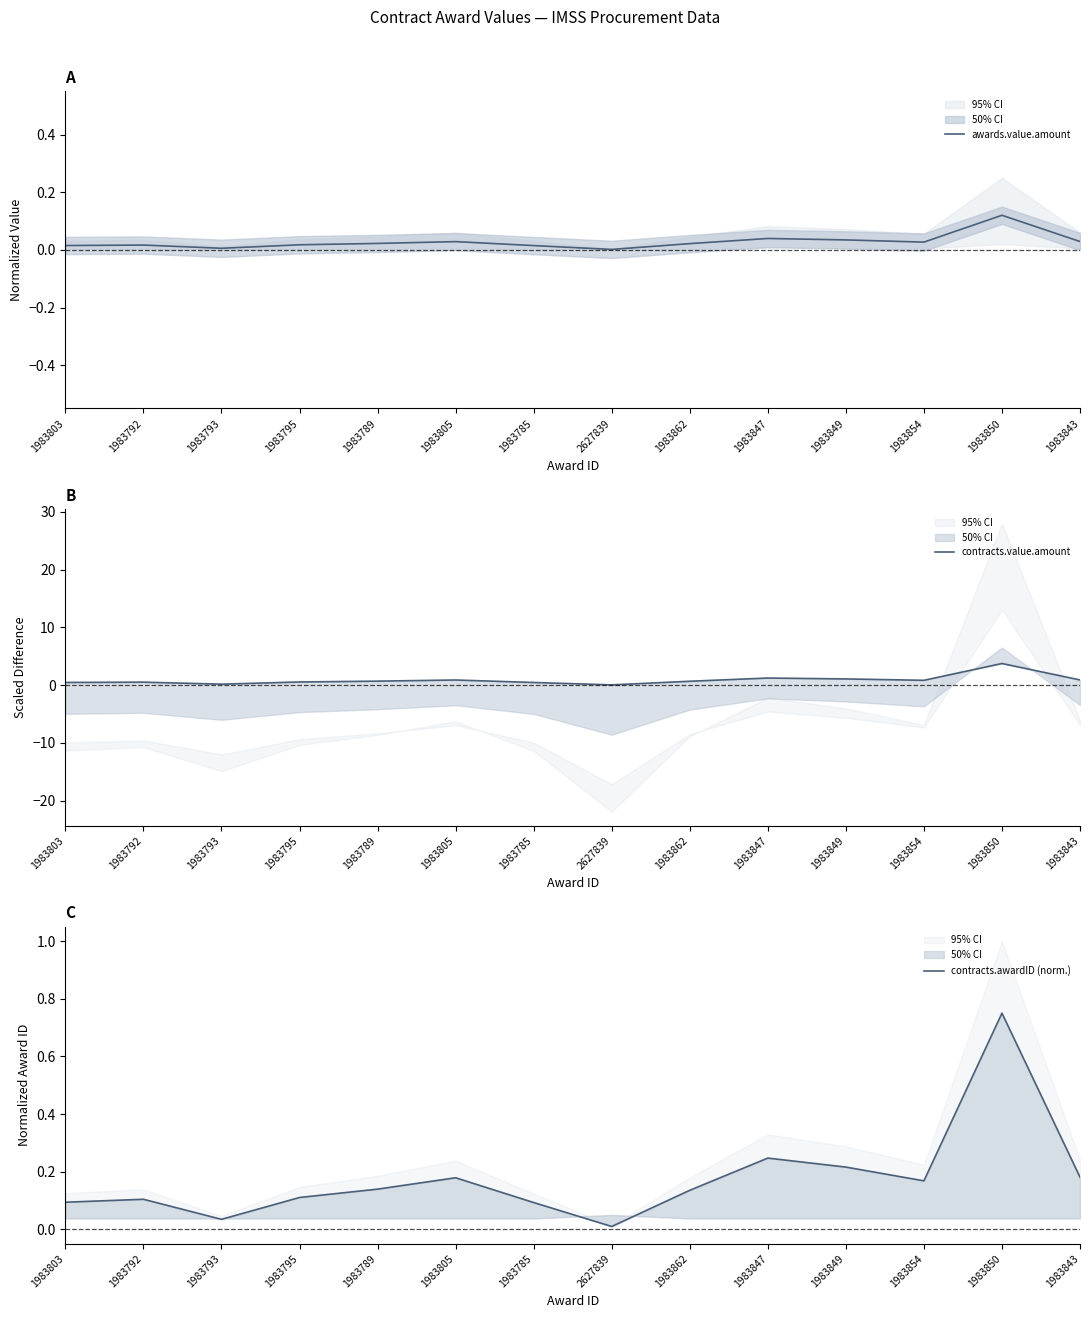

Which label corresponds to the smallest value in the chart?

2627839